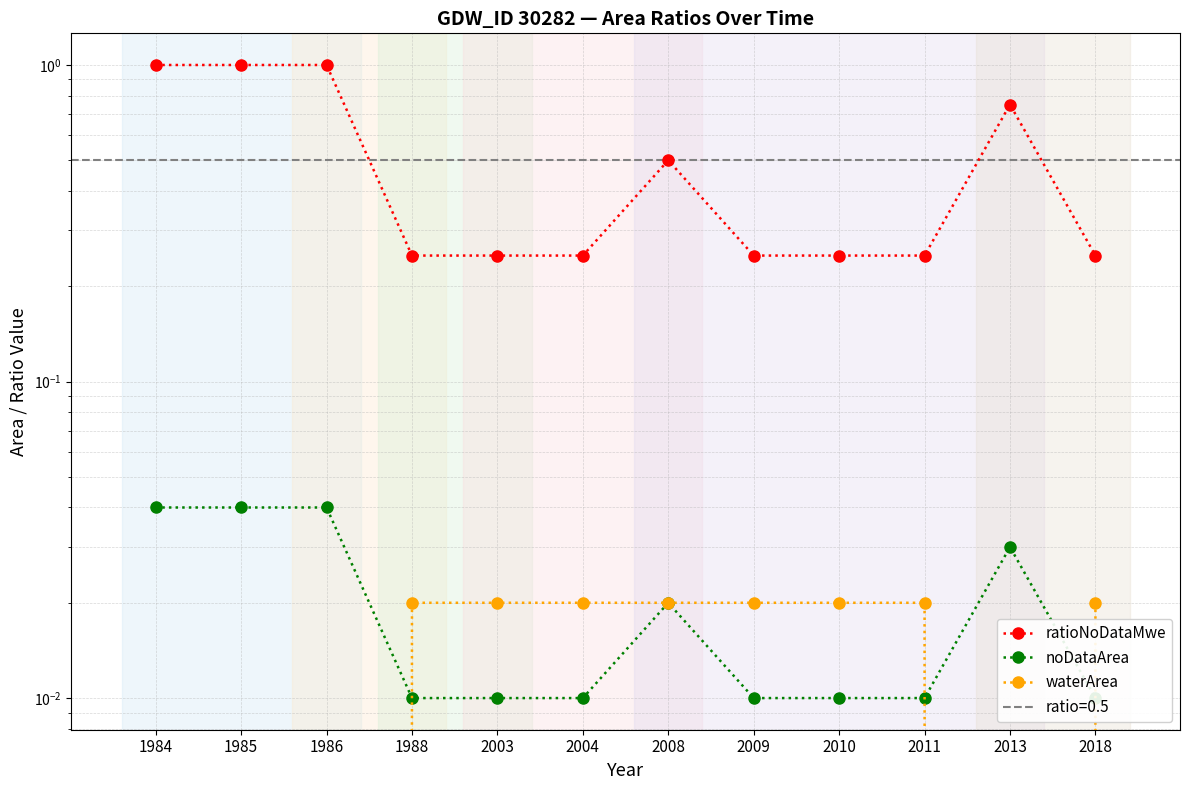

Between 1985 and 2018, which series saw the biggest shift?

ratioNoDataMwe